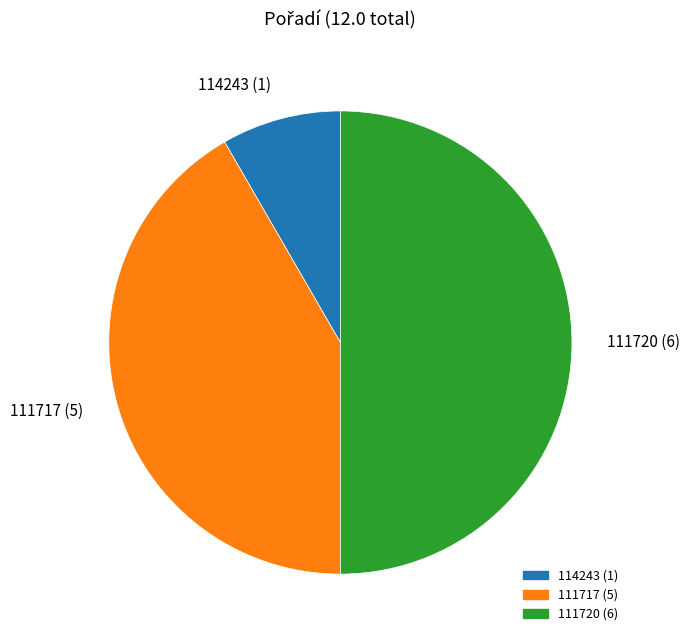

The 114243 slice represents 20% of the pie. True or false?

False